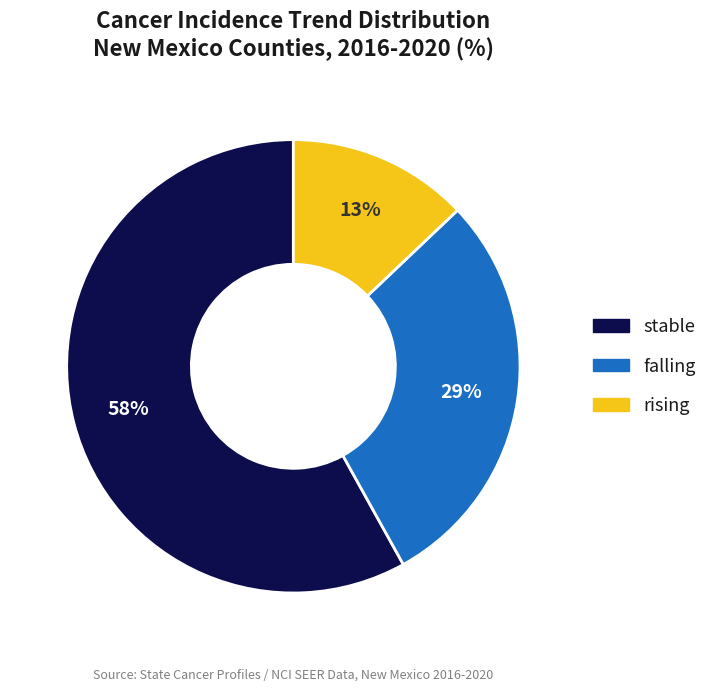

To the nearest percent, what is the average slice percentage?

33%